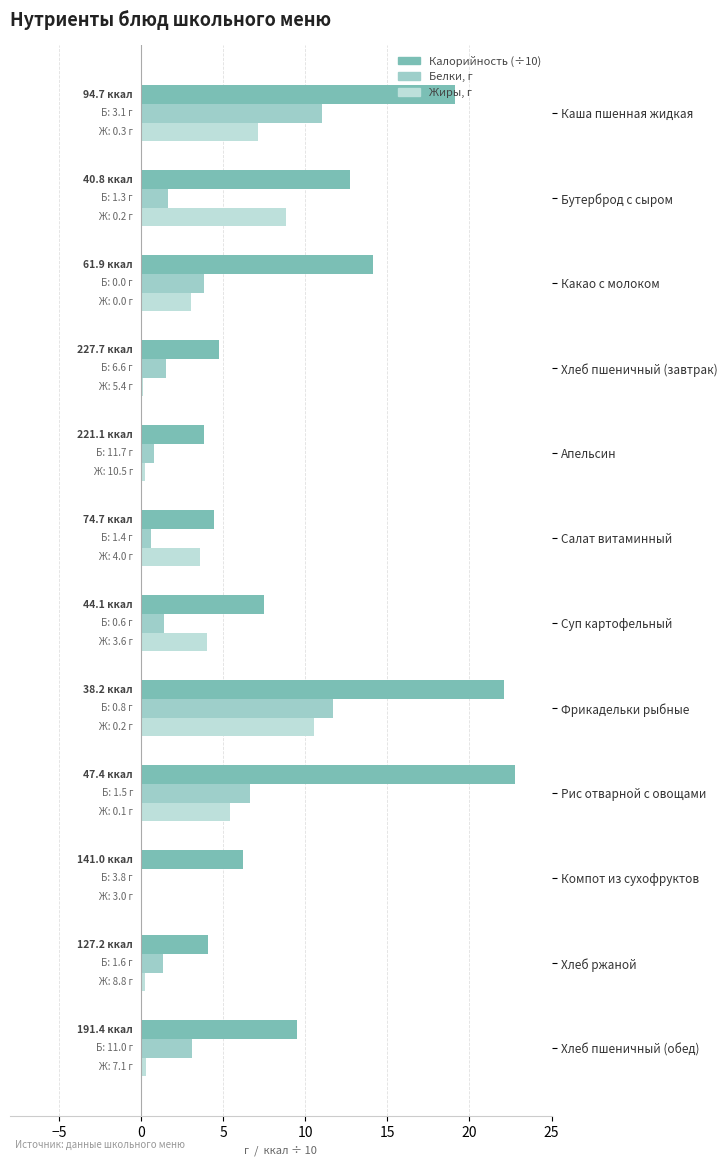

How many data points does each series have?

12